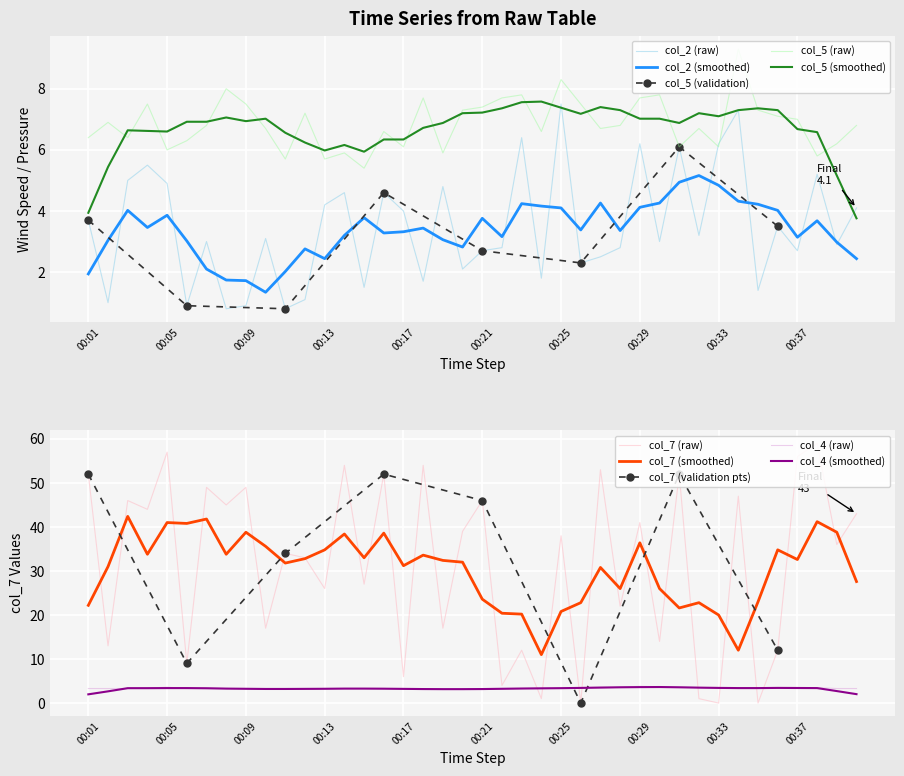

What is the average value of the col_2 series?

3.5